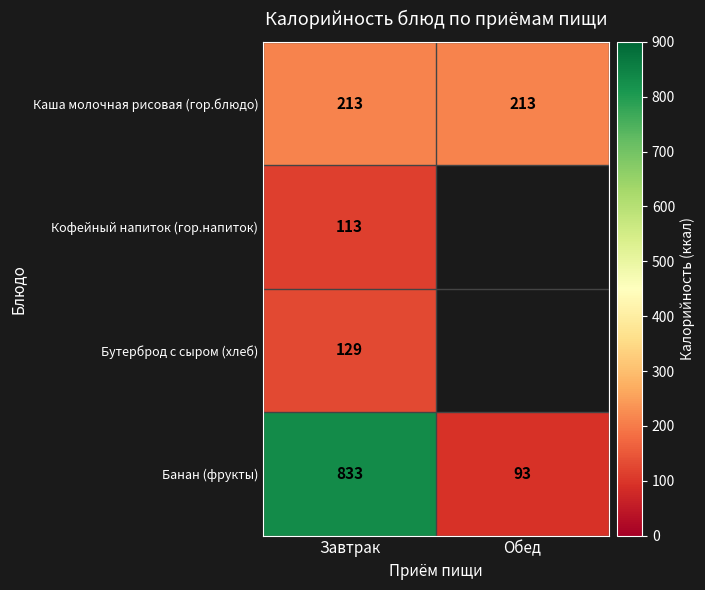

What is the approximate value of Банан (фрукты) at Завтрак?

833